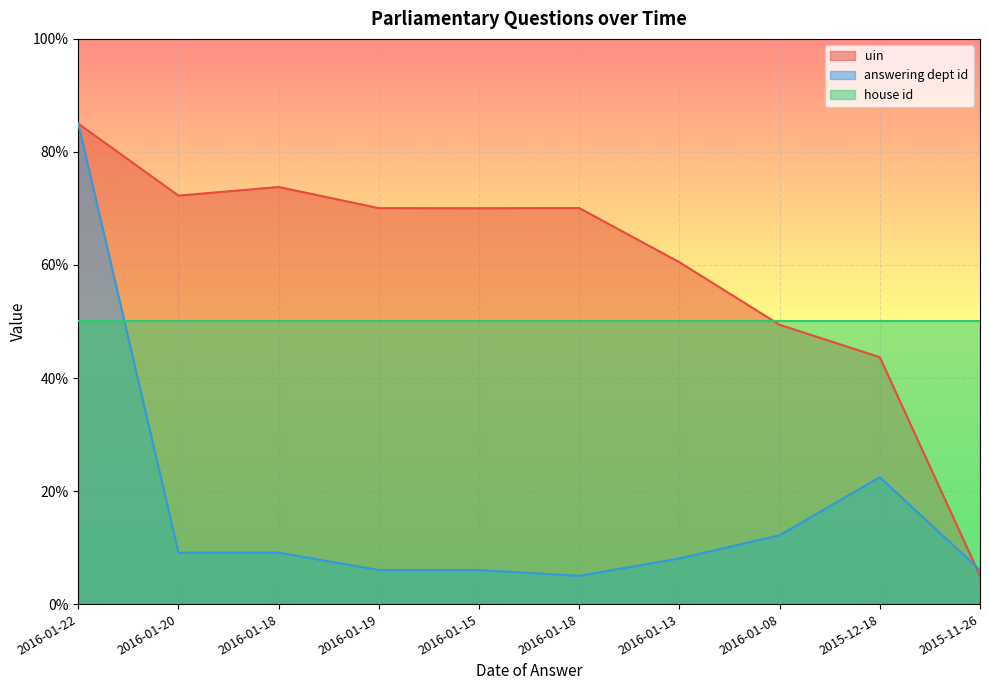

After their last crossing, which series has the higher values: answering dept id or uin?

answering dept id